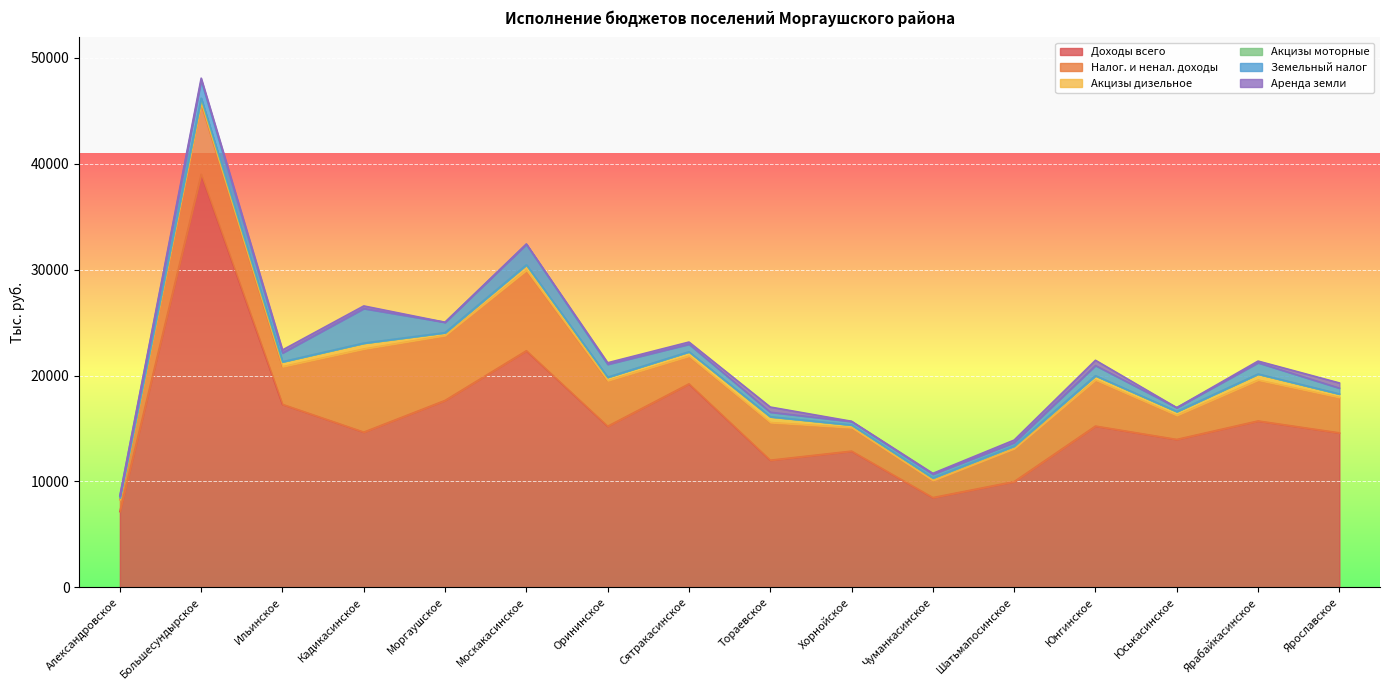

Reading left to right, extract all data points from this chart.

Доходы всего: 7163.9	39002.1	17279.0	14657.8	17652.1	22342.6	15213.8	19214.4	12009.6	12865.1	8478.6	9987.5	15229.8	13968.7	15714.1	14590.4
Налог. и ненал. доходы: 1128.8	6686.2	3560.0	7852.0	6126.5	7596.2	4301.8	2622.2	3557.5	2216.1	1611.5	3111.5	4351.0	2265.5	3859.9	3345.8
Акцизы дизельное: 170.0	488.0	461.1	548.6	270.9	509.9	326.5	405.5	543.5	254.1	242.3	249.0	400.5	365.2	565.4	324.8
Акцизы моторные: 0.9	2.6	2.5	3.0	1.5	2.8	1.8	2.2	2.9	1.4	1.3	1.3	2.2	2.0	3.1	1.8
Земельный налог: 143.0	1678.0	831.4	3263.7	981.1	1943.6	1216.4	715.0	427.0	323.9	348.8	319.6	962.3	368.6	1064.1	553.1
Аренда земли: 54.3	221.0	284.2	247.8	0.0	27.3	149.3	204.5	488.1	24.0	86.7	240.8	499.3	0.0	160.8	487.7